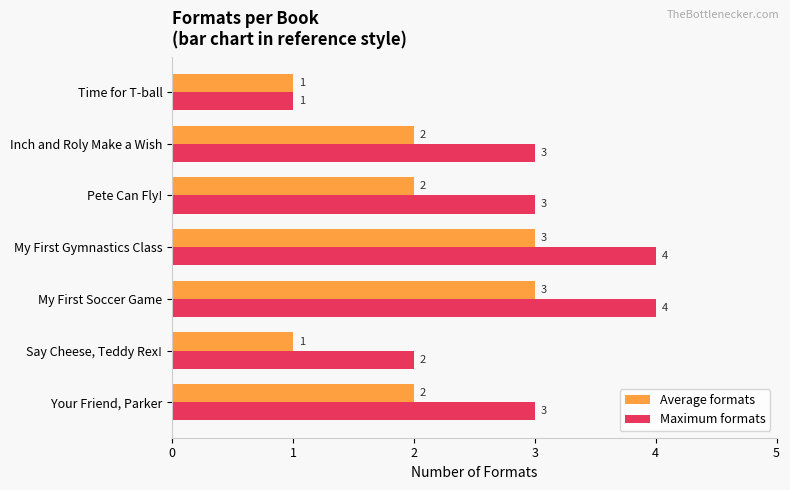

What is the approximate value of Maximum formats at Your Friend, Parker?

3